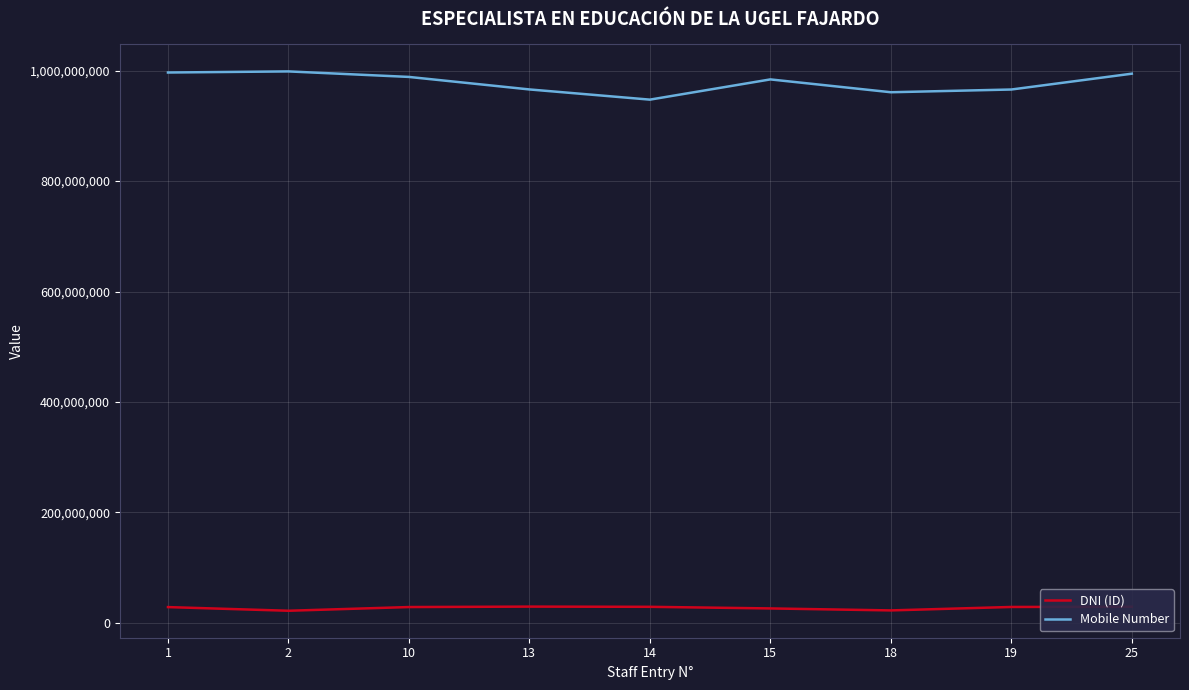

What is the difference between the second highest and second lowest values in the DNI (ID) series?

6617615